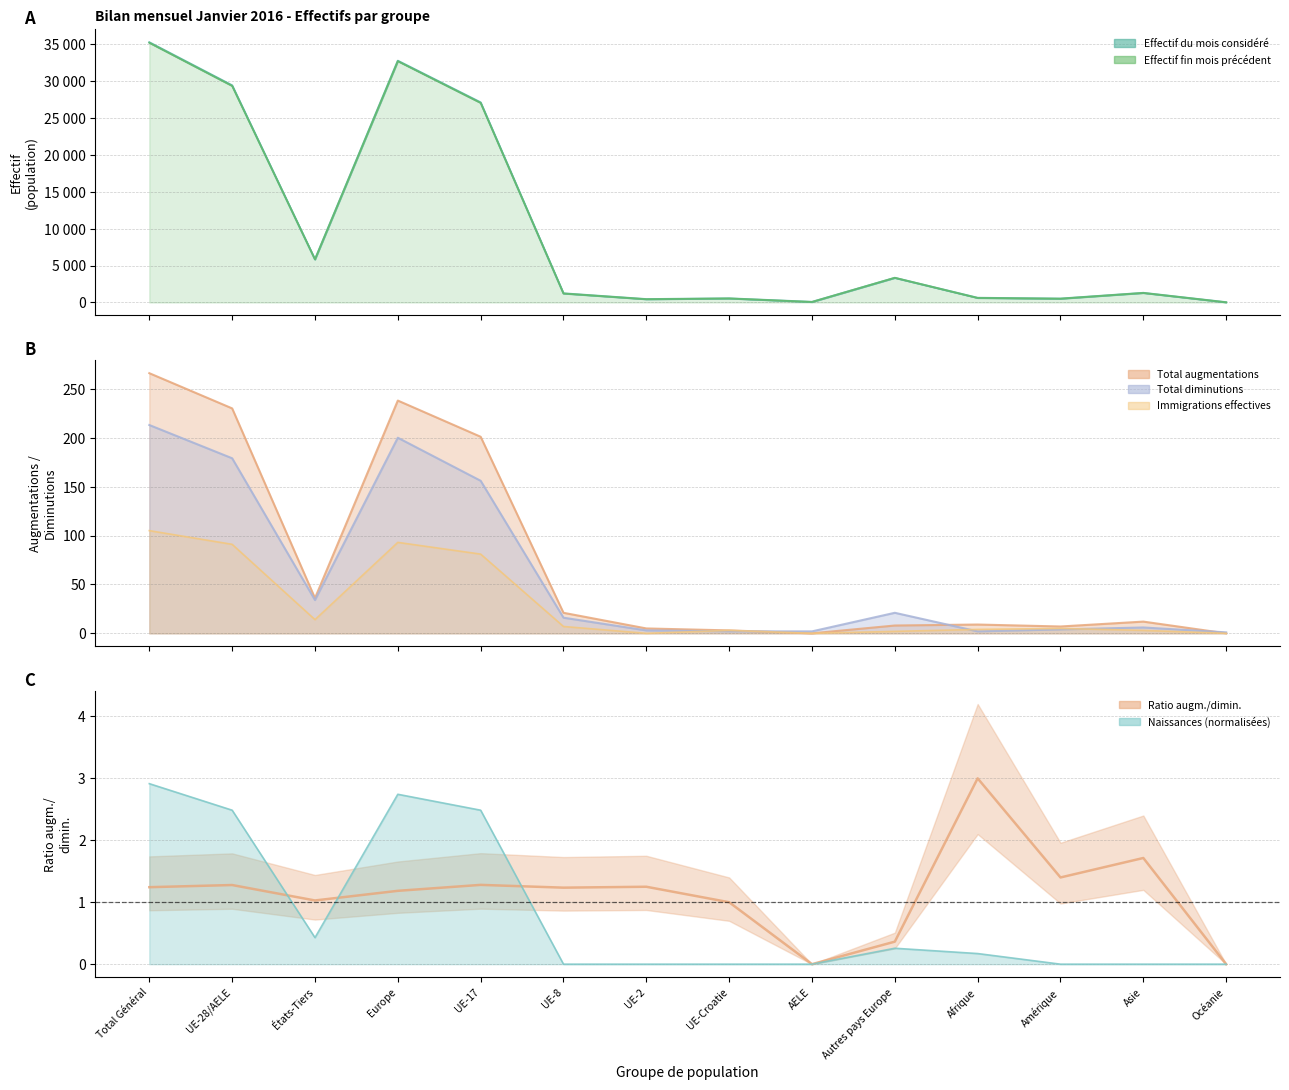

What is the label of the 2nd point from the left?

UE-28/AELE